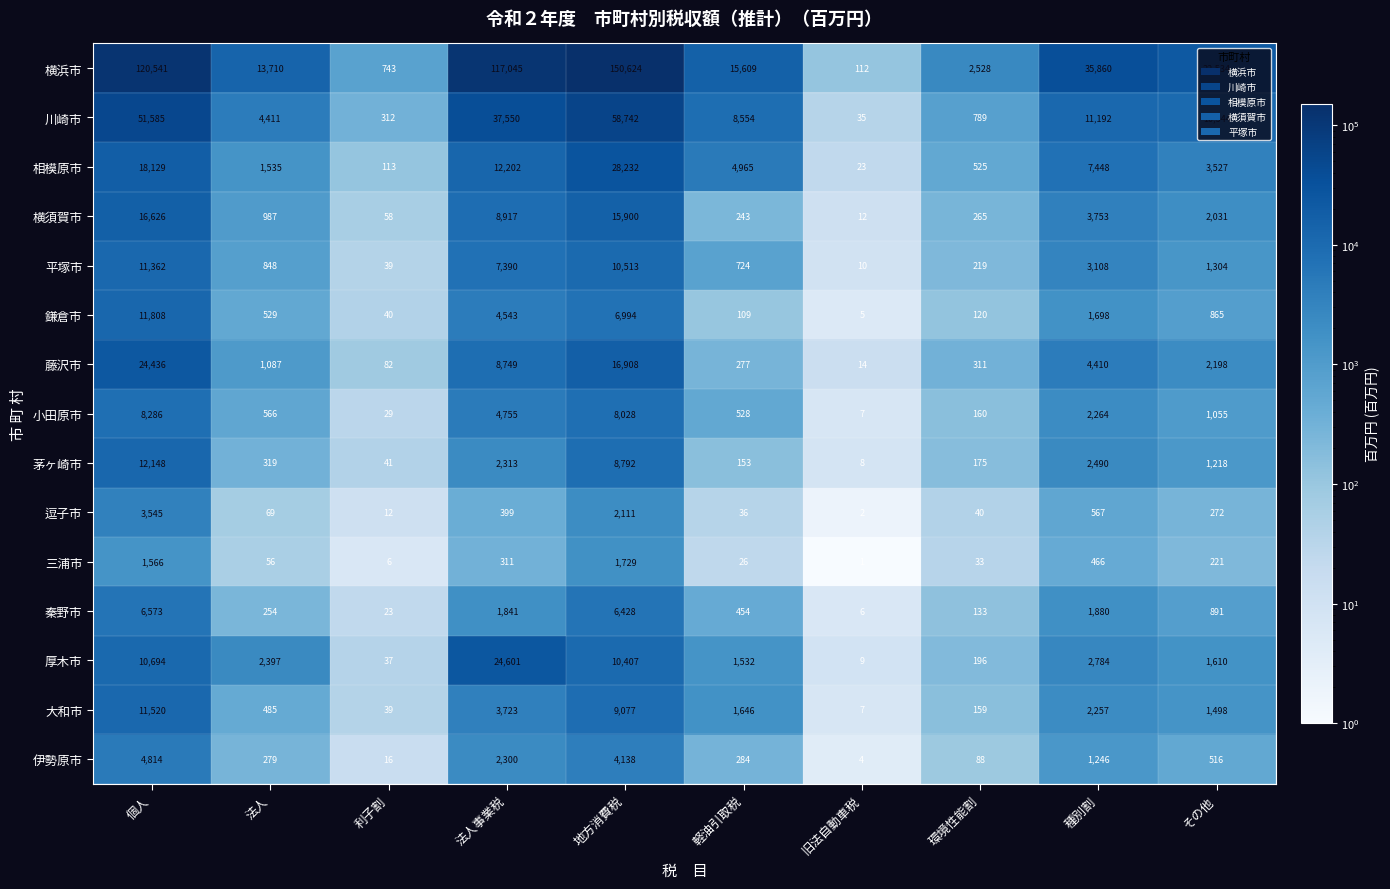

What is the greatest value displayed?

150624